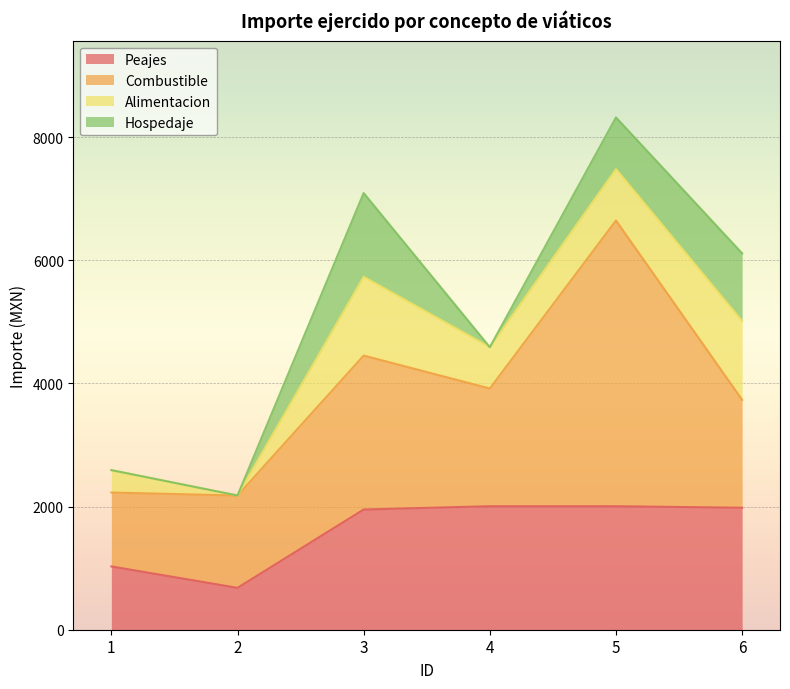

True or false: Peajes has a value of 2006.0 at 5.

True